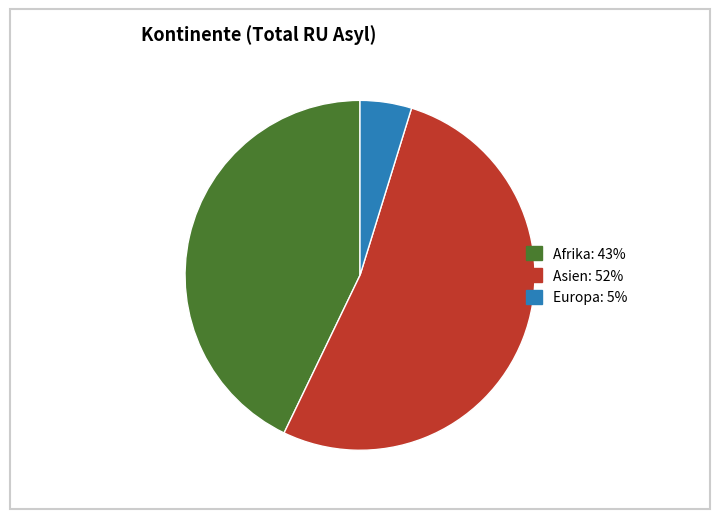

Does any single category account for the majority?

Yes